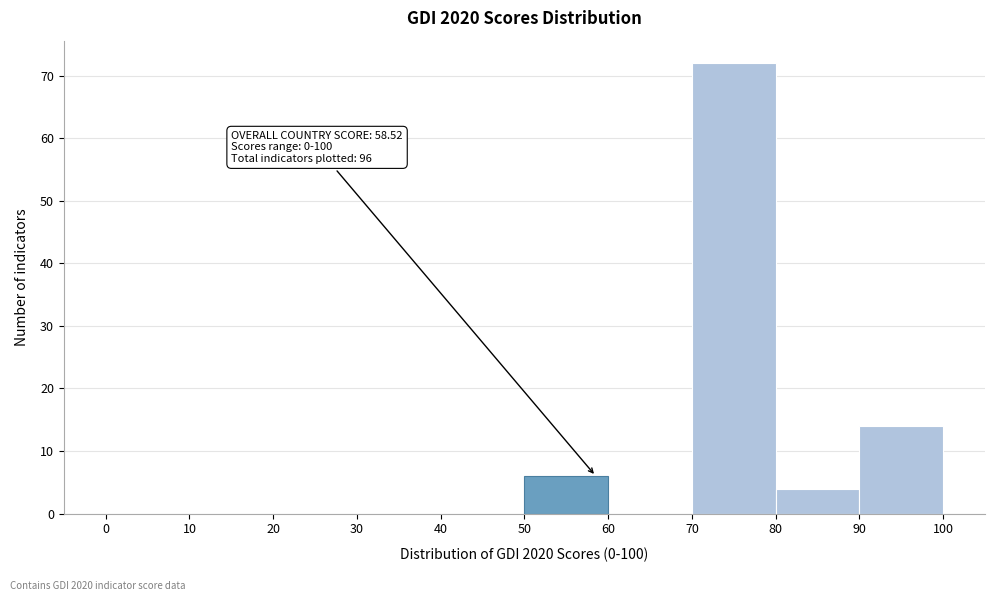

Which range on the x-axis has the tallest bar?

70 to 80